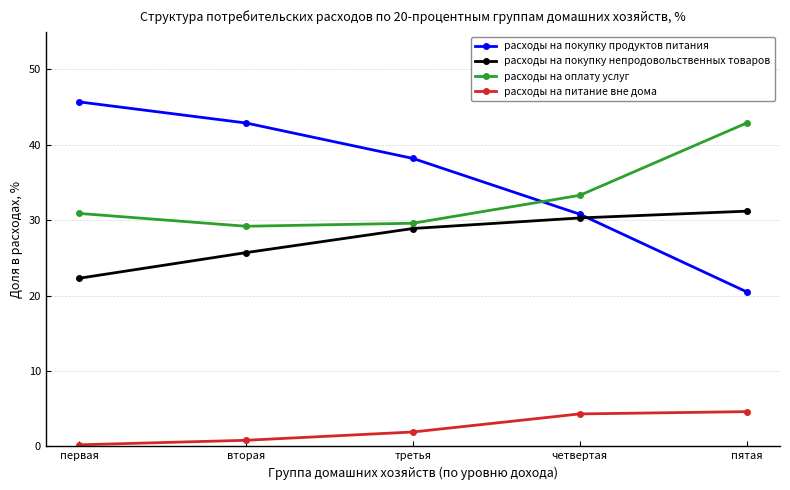

Where is расходы на оплату услуг nearest to the value 36?

четвертая